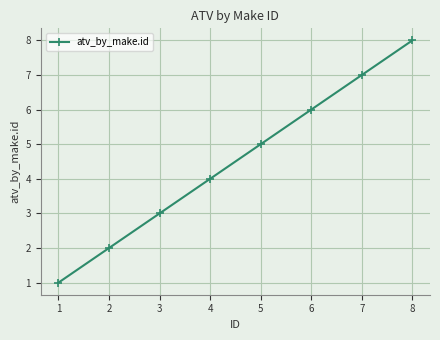

What is the minimum value shown in the chart?

1